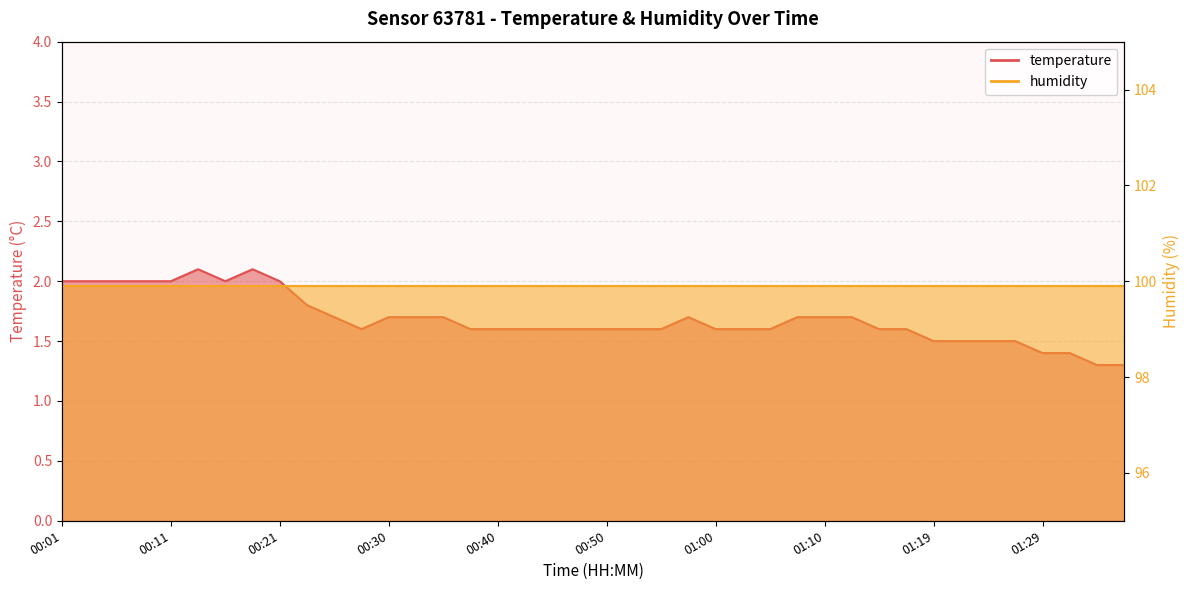

What is the change in value from 00:06 to 00:55?

-0.4